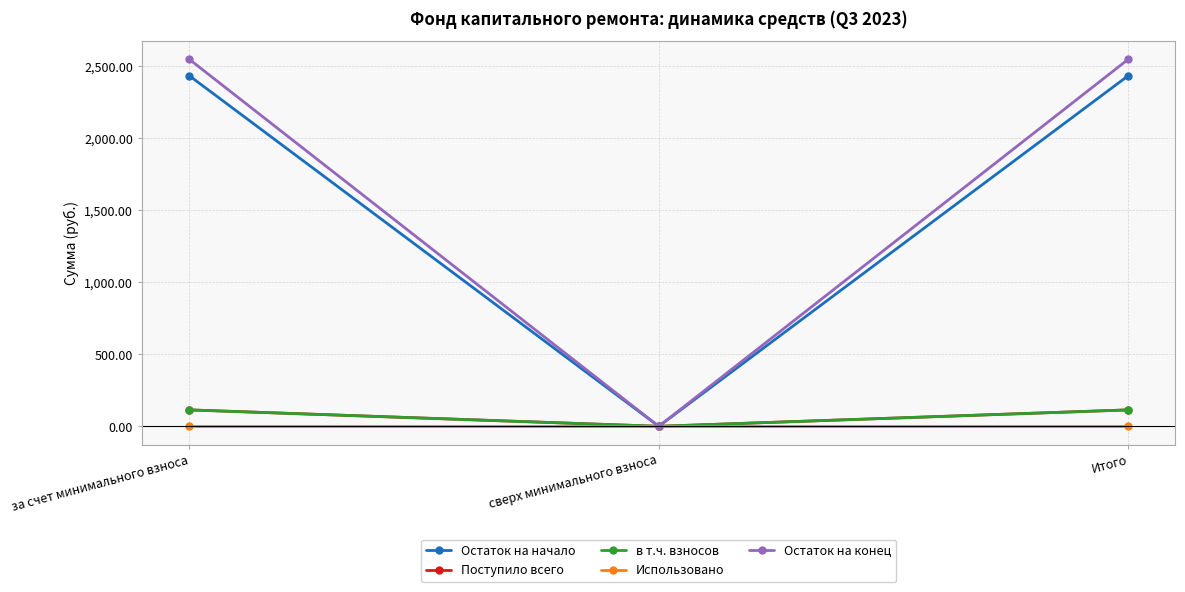

What is the average value of the Поступило всего series?

76.0